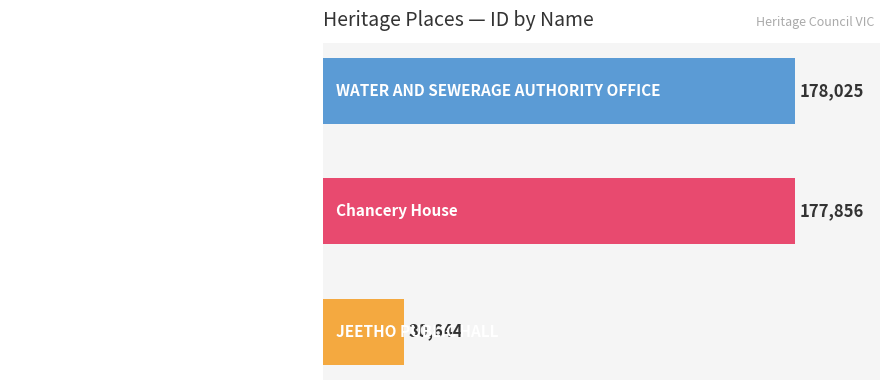

What is the change in value from JEETHO PUBLIC HALL to WATER AND SEWERAGE AUTHORITY OFFICE?

+147381